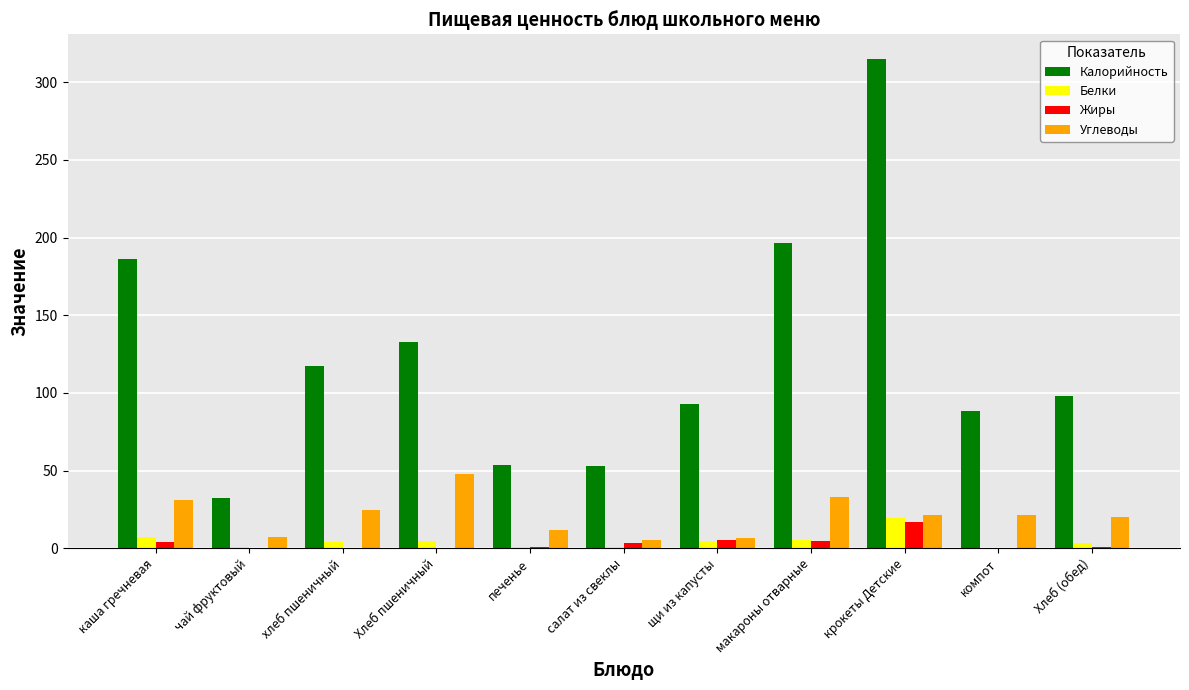

Which series has the largest range (max minus min)?

Калорийность